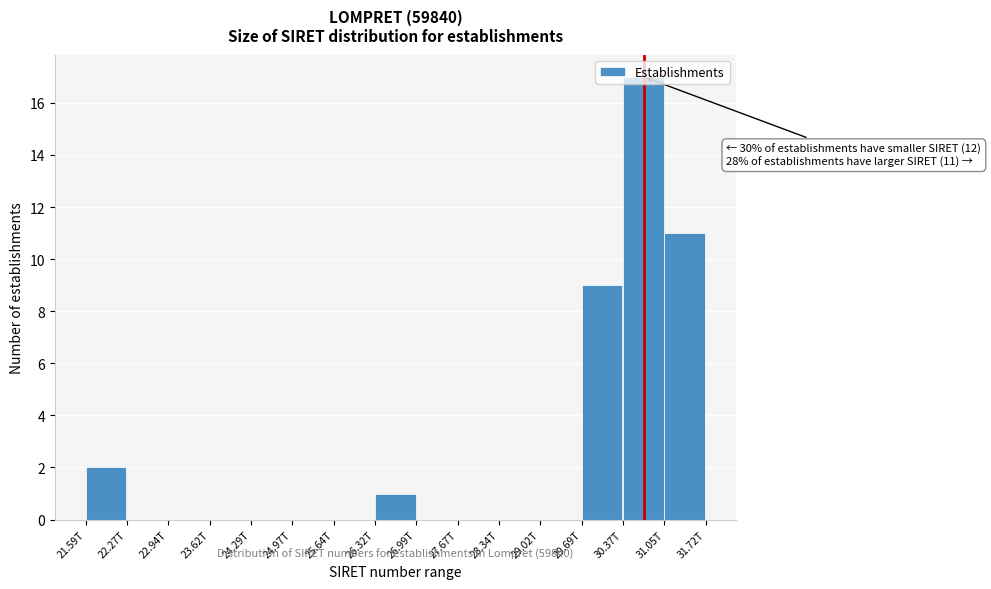

Where is the data nearest to the value 8?

29.69T